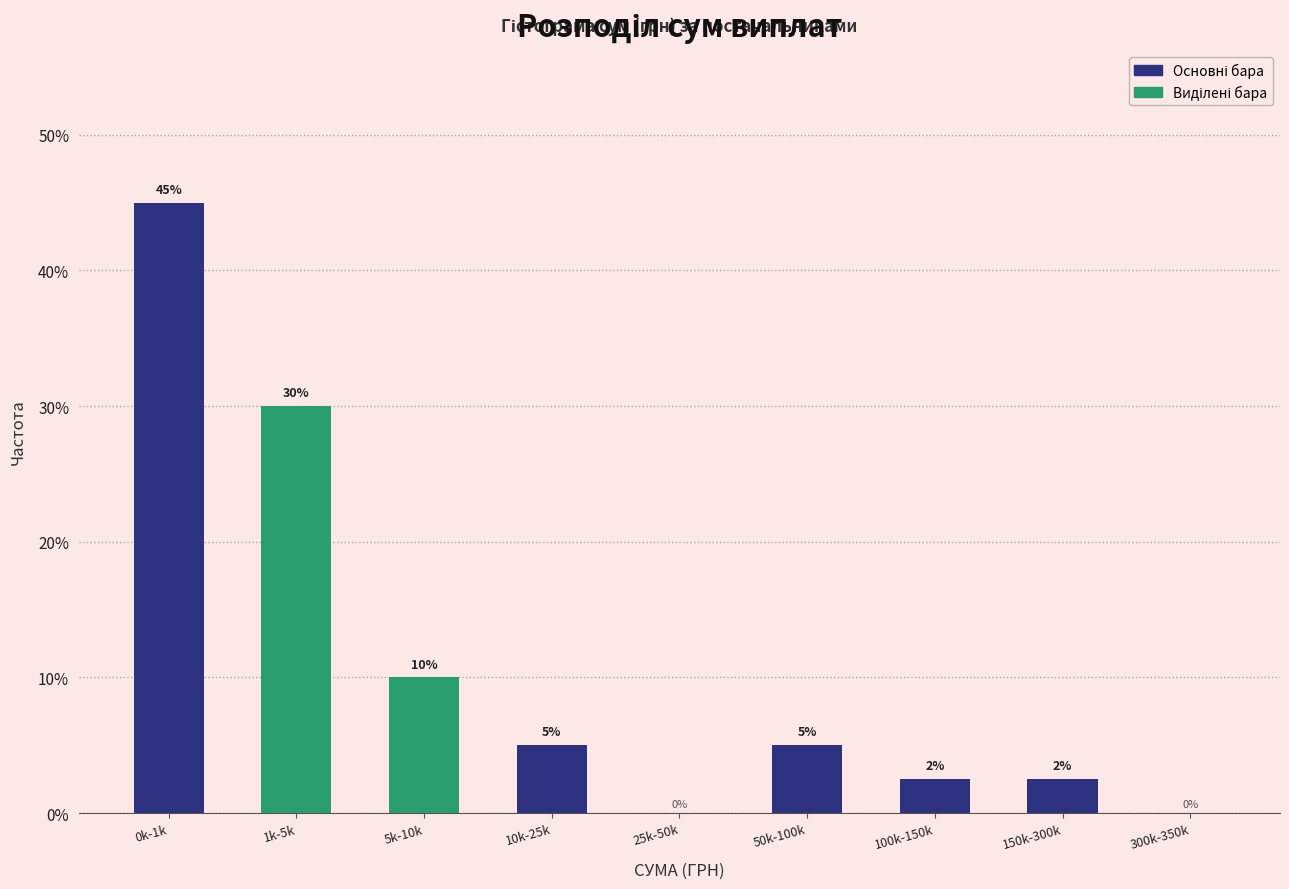

The chart shows a value of 5.0 at 10k-25k. True or false?

True